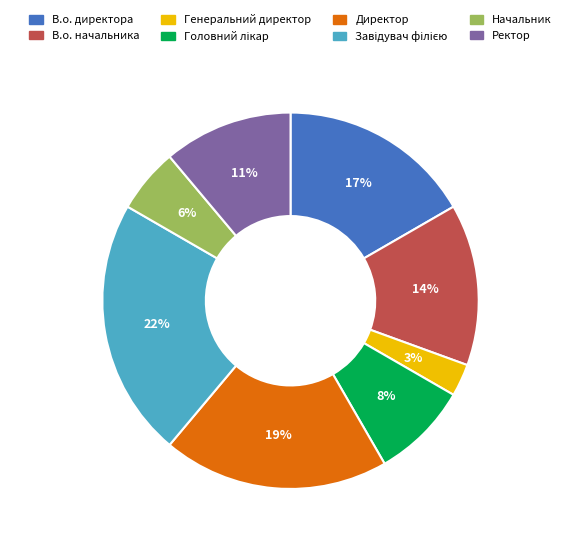

Which has a higher value, Директор or Начальник?

Директор